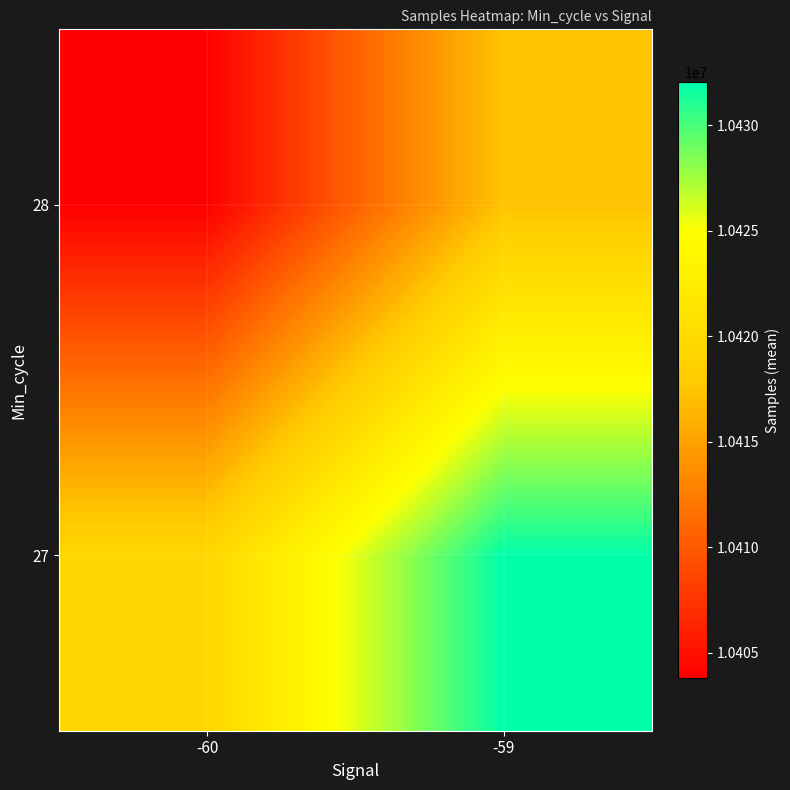

How many series are shown in this chart?

2